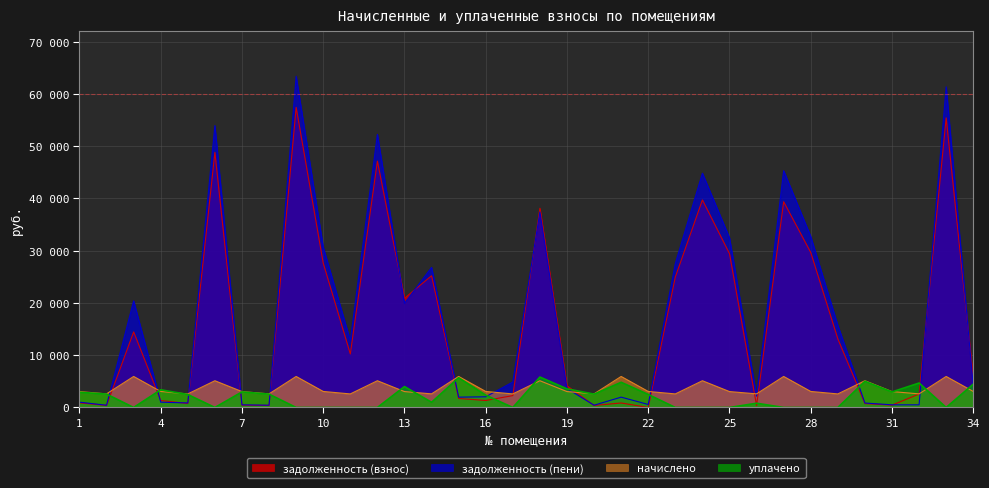

What are all the series names shown in the legend?

задолженность (взнос), задолженность (пени), начислено, уплачено